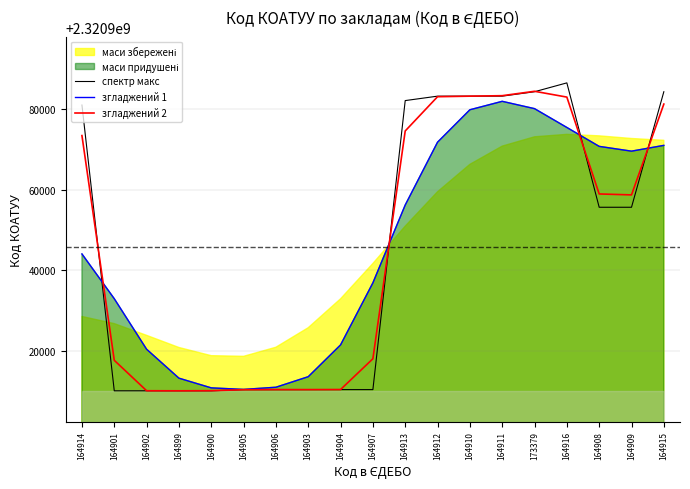

What is the lowest value of the спектр макс series?

2320910100.0